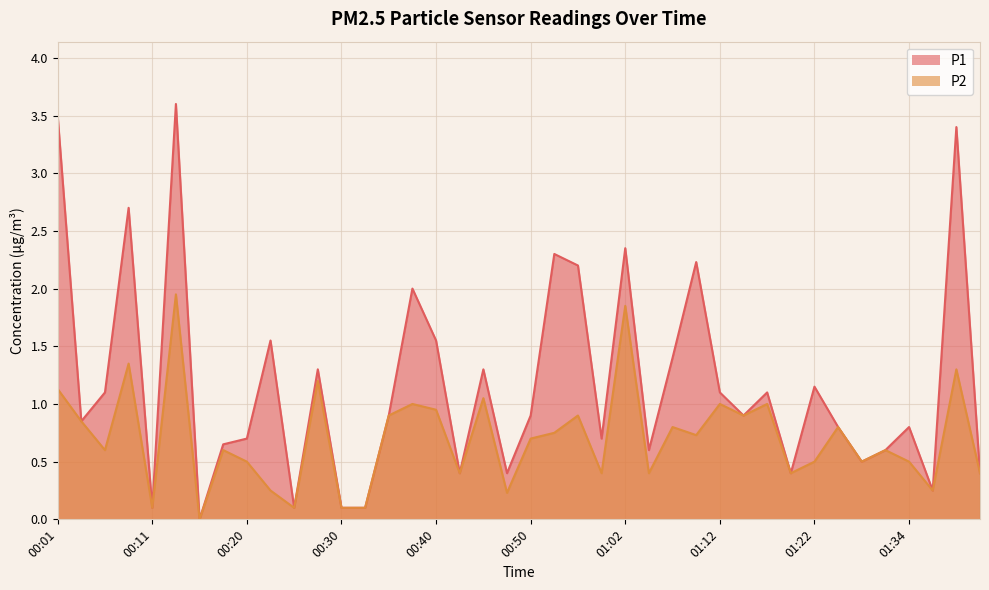

What is the difference between the maximum and minimum values in the P2 series?

1.9